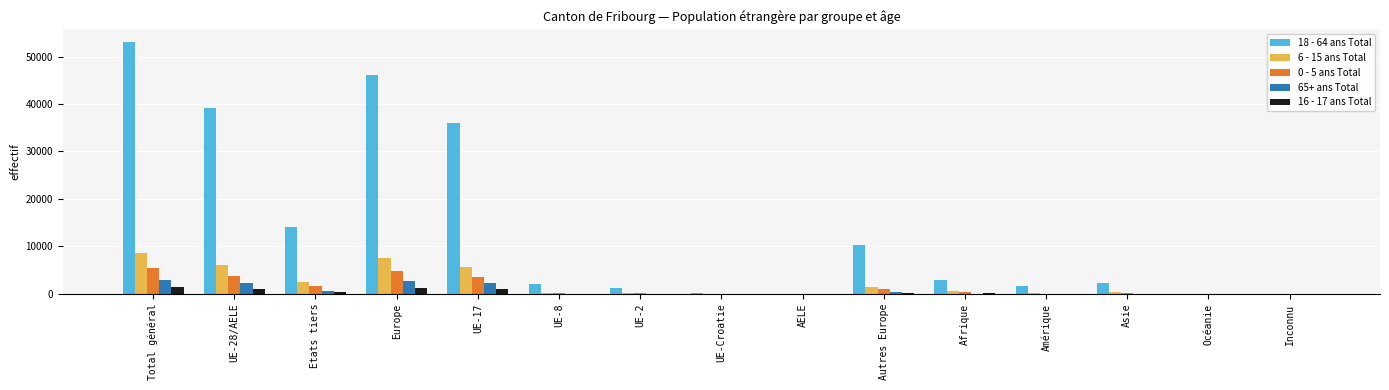

Which label corresponds to the largest value in the chart?

Total général